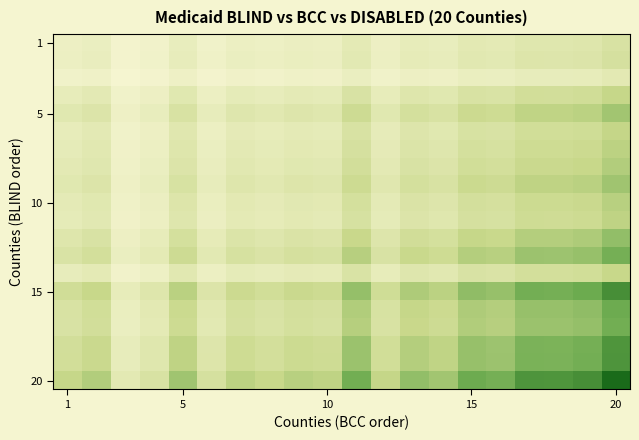

At how many categories does at least one series exceed 0?

20